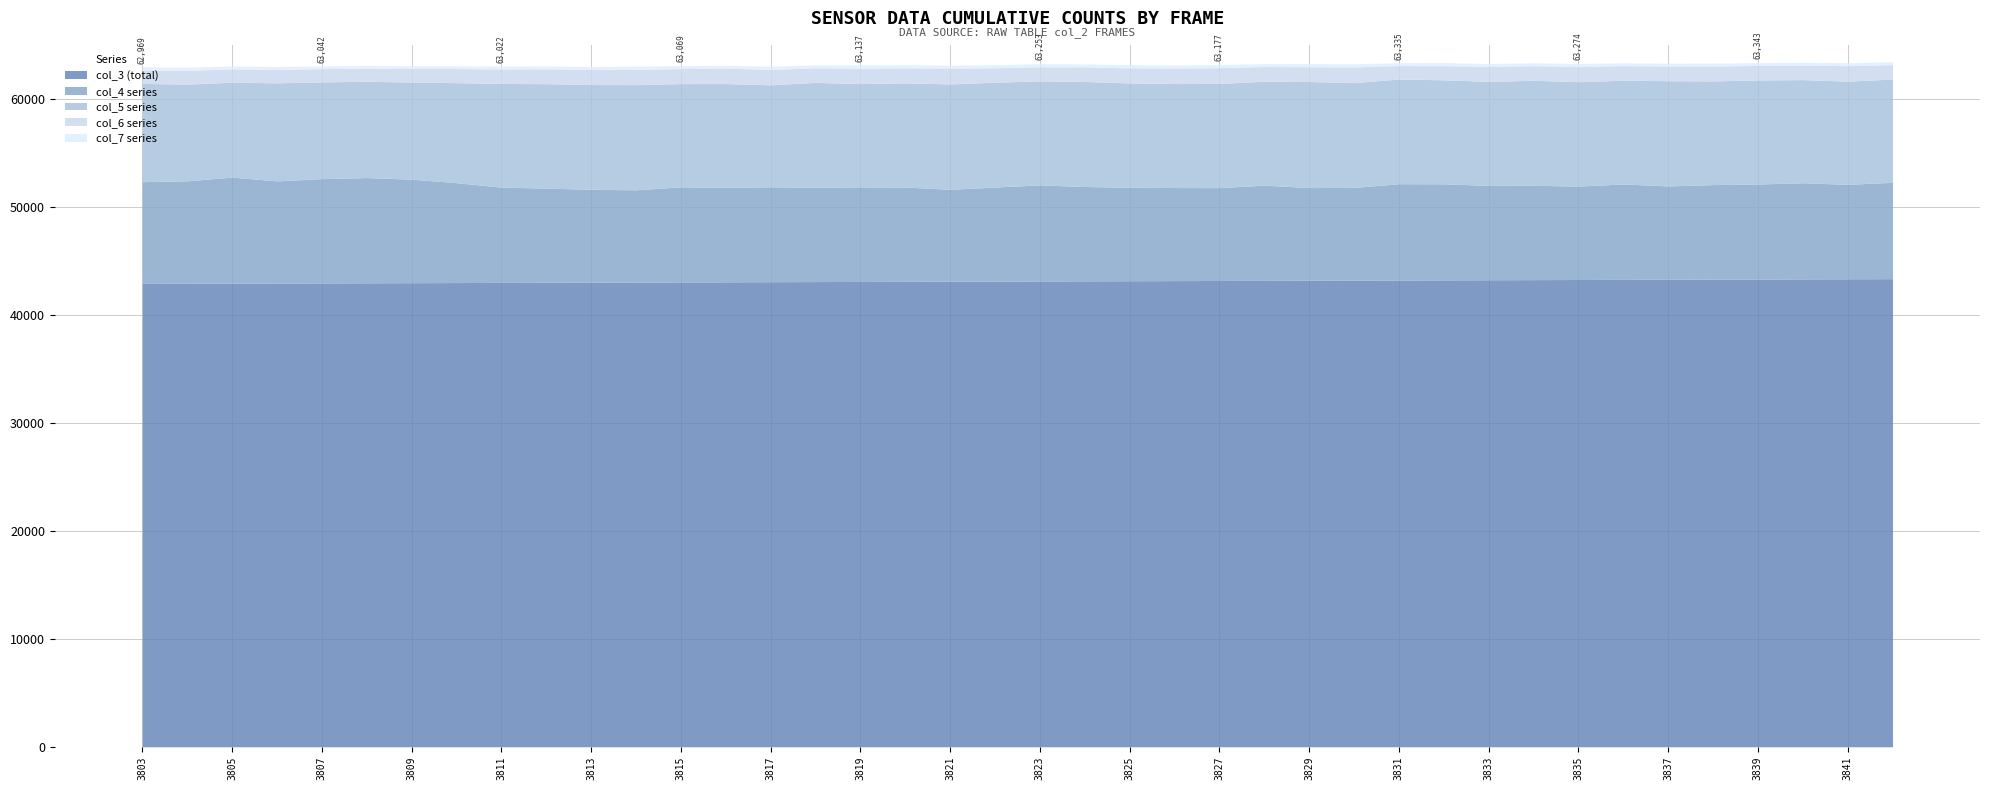

Reading left to right, extract all data points from this chart.

col_3: 42908	42920	42931	42942	42953	42965	42976	42987	42999	43010	43021	43032	43044	43055	43066	43078	43089	43100	43111	43123	43134	43145	43157	43168	43179	43190	43202	43213	43224	43236	43247	43258	43269	43281	43292	43303	43314	43326	43337	43348
col_4: 9421	9488	9819	9461	9658	9742	9586	9251	8822	8725	8604	8543	8808	8753	8787	8738	8755	8734	8514	8706	8897	8736	8653	8617	8598	8815	8581	8584	8918	8897	8736	8734	8653	8835	8644	8756	8797	8906	8744	8922
col_5: 9098	8957	8794	9081	8956	8920	8991	9260	9604	9669	9701	9738	9560	9607	9444	9709	9568	9645	9754	9712	9629	9724	9666	9630	9648	9622	9818	9703	9691	9629	9635	9724	9666	9607	9741	9604	9637	9548	9555	9563
col_6: 1241	1269	1232	1235	1231	1214	1252	1305	1340	1382	1387	1408	1391	1429	1426	1350	1420	1392	1463	1335	1305	1352	1394	1428	1458	1366	1372	1455	1251	1305	1379	1352	1394	1350	1357	1366	1350	1345	1435	1338
col_7: 301	297	260	273	244	248	246	253	257	259	278	305	266	256	299	261	305	286	266	287	288	268	292	284	294	263	279	296	251	288	268	268	292	261	265	281	245	256	271	261